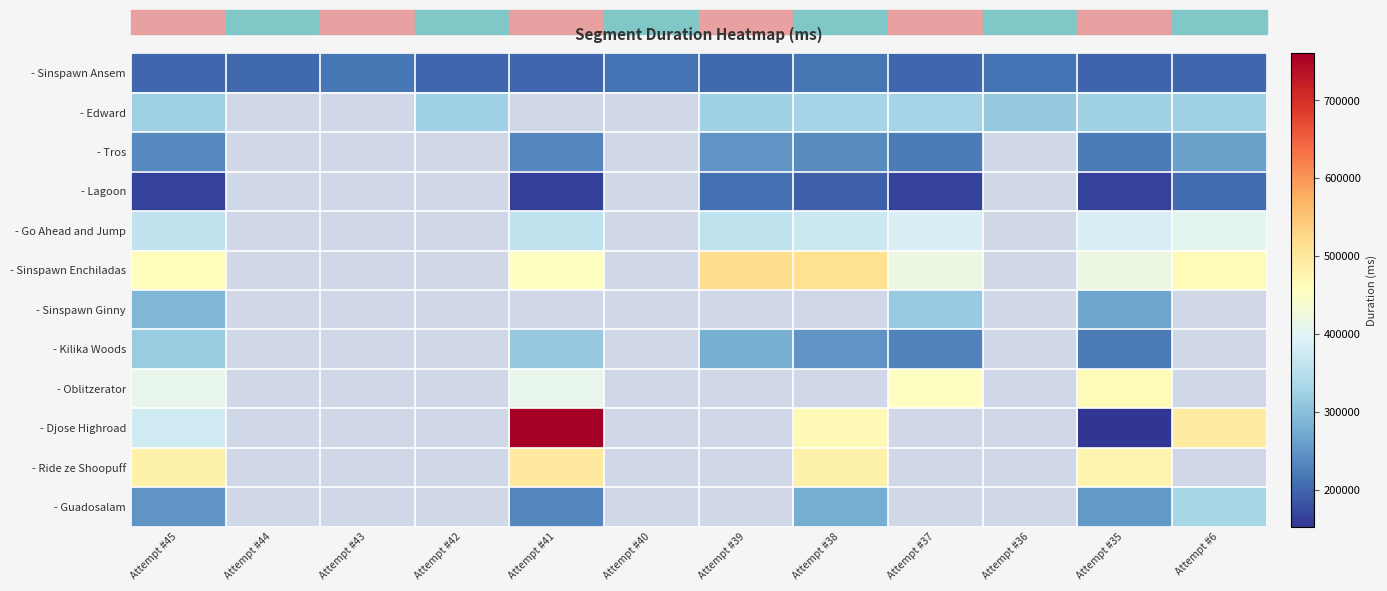

What is the total value across all series at Attempt #45?

3880909.0